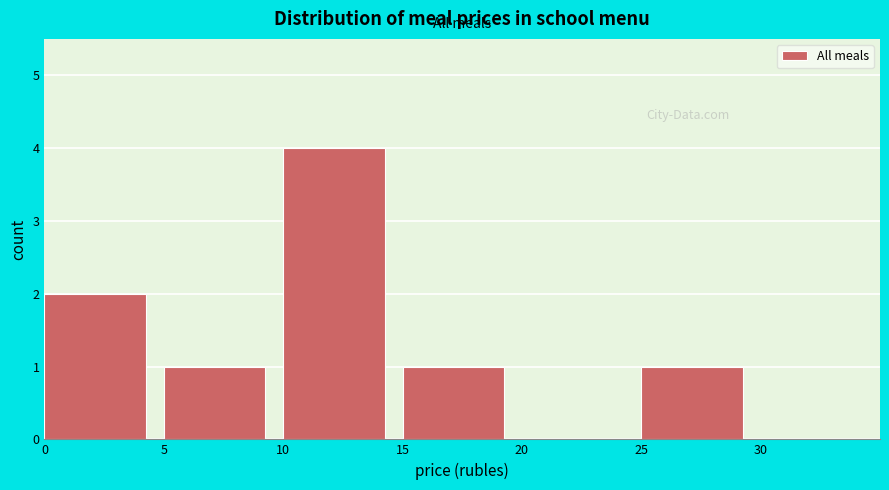

Reading left to right, transcribe this chart: for each bar, give the range it covers on the x-axis and its height. The values are not printed on the chart, so give them approximately, as read against the axis.

0 to 5: 2
5 to 10: 1
10 to 15: 4
15 to 20: 1
20 to 25: 0
25 to 30: 1